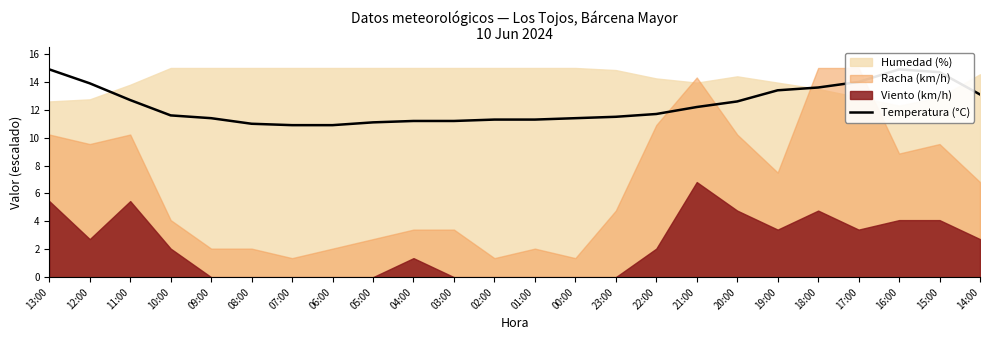

Where does the data first go above 11?

13:00